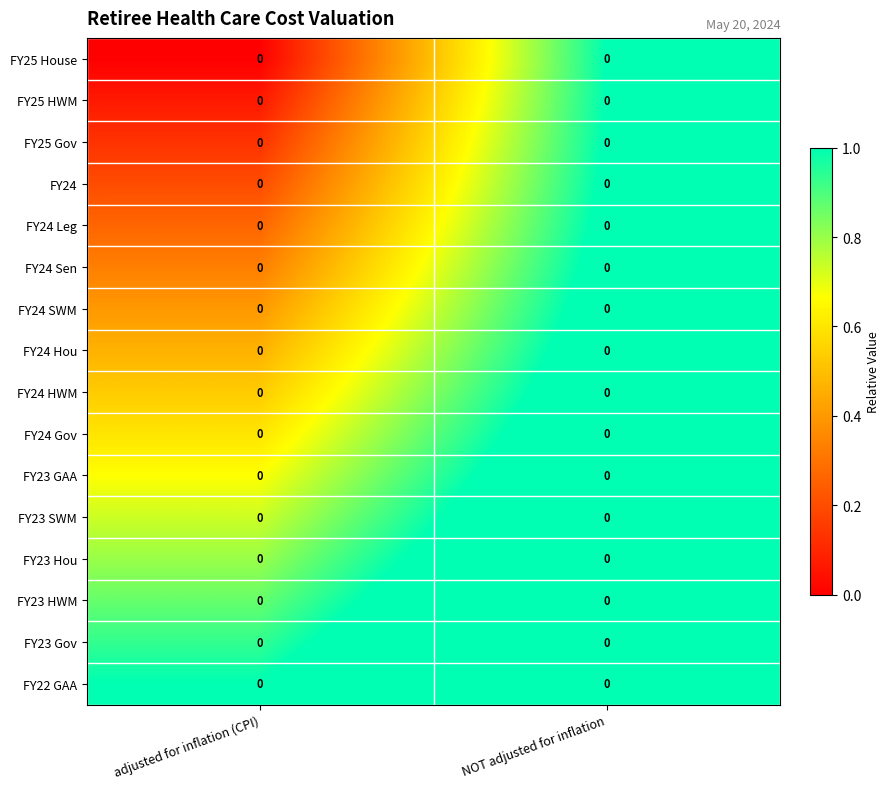

What is the difference between the FY24 Hou values at adjusted for inflation (CPI) and NOT adjusted for inflation?

0.6